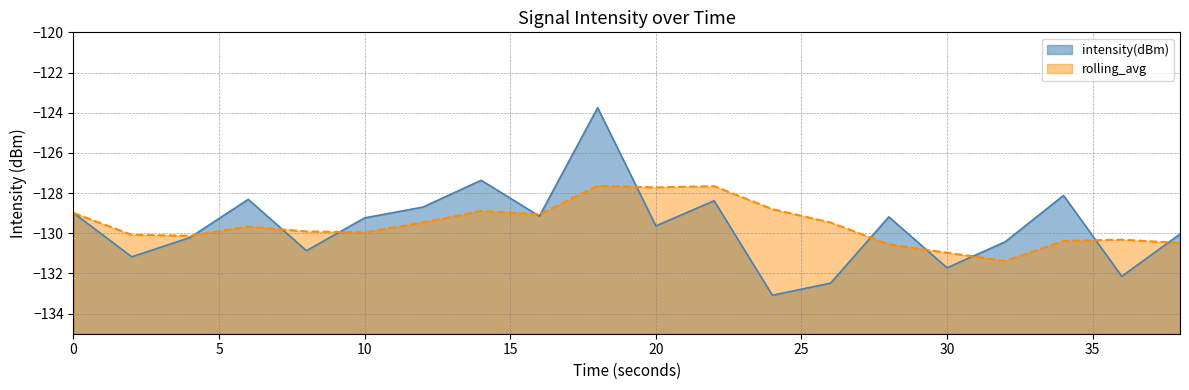

Where is the first local minimum?

2